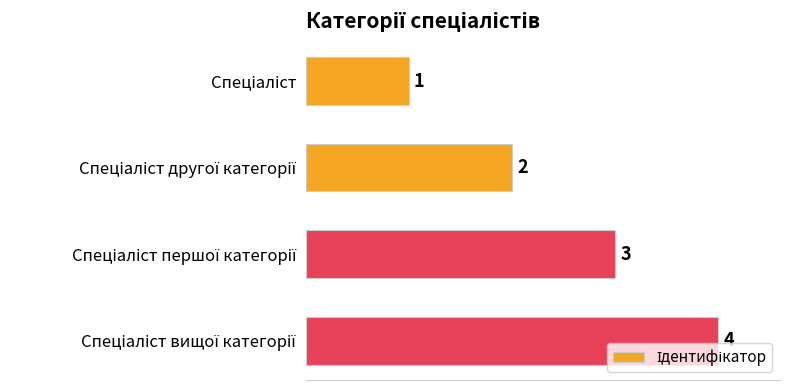

What is the difference between the maximum and minimum values?

3